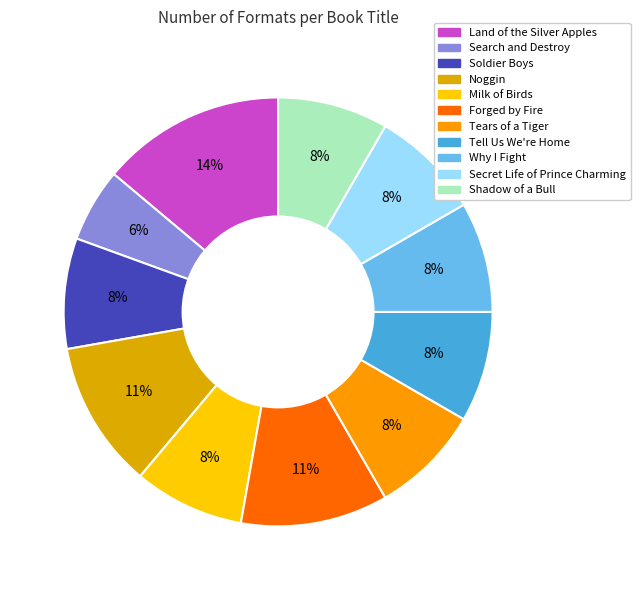

What is the smallest slice in the pie chart?

Search and Destroy